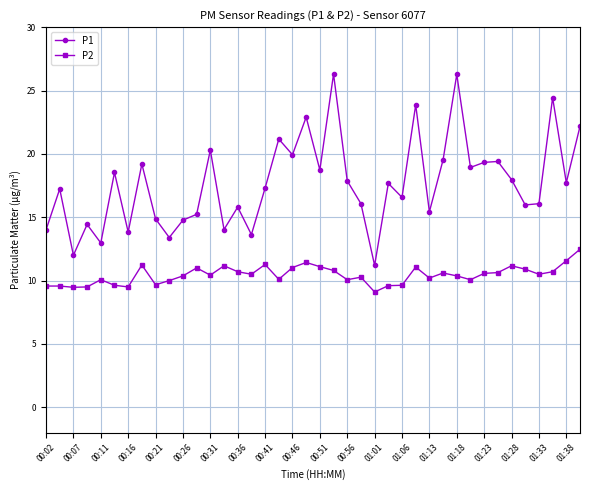

Does the chart display data point markers on the line(s)?

Yes